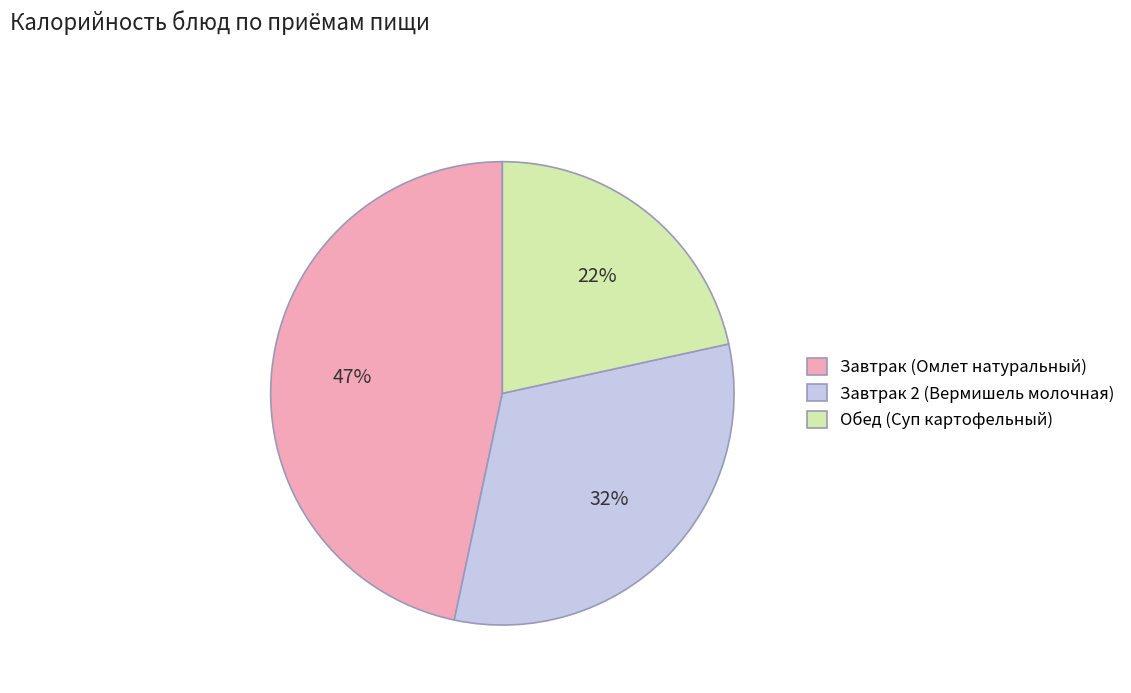

How many segments does this pie chart have?

3